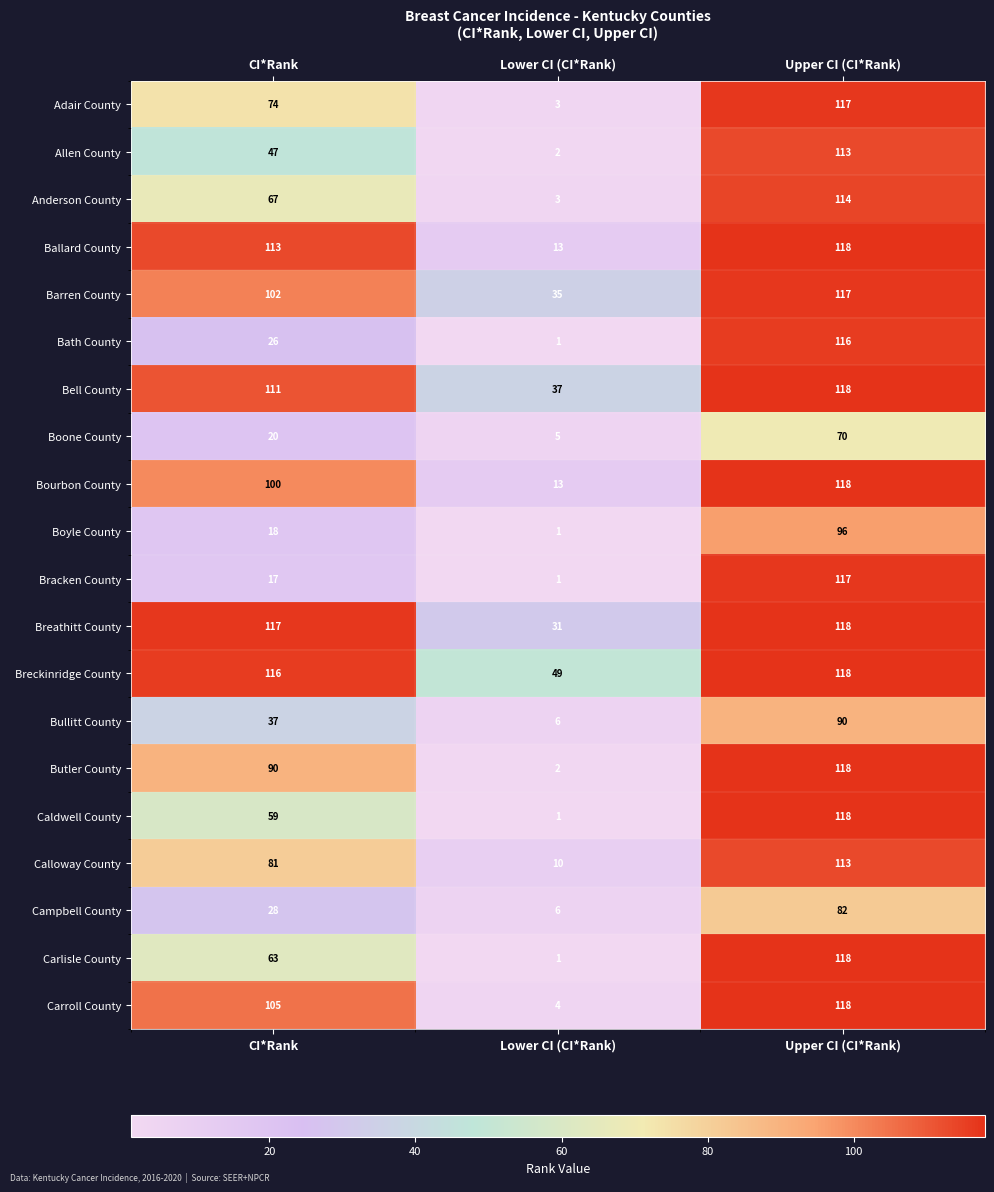

What is the average value of the Bullitt County series?

44